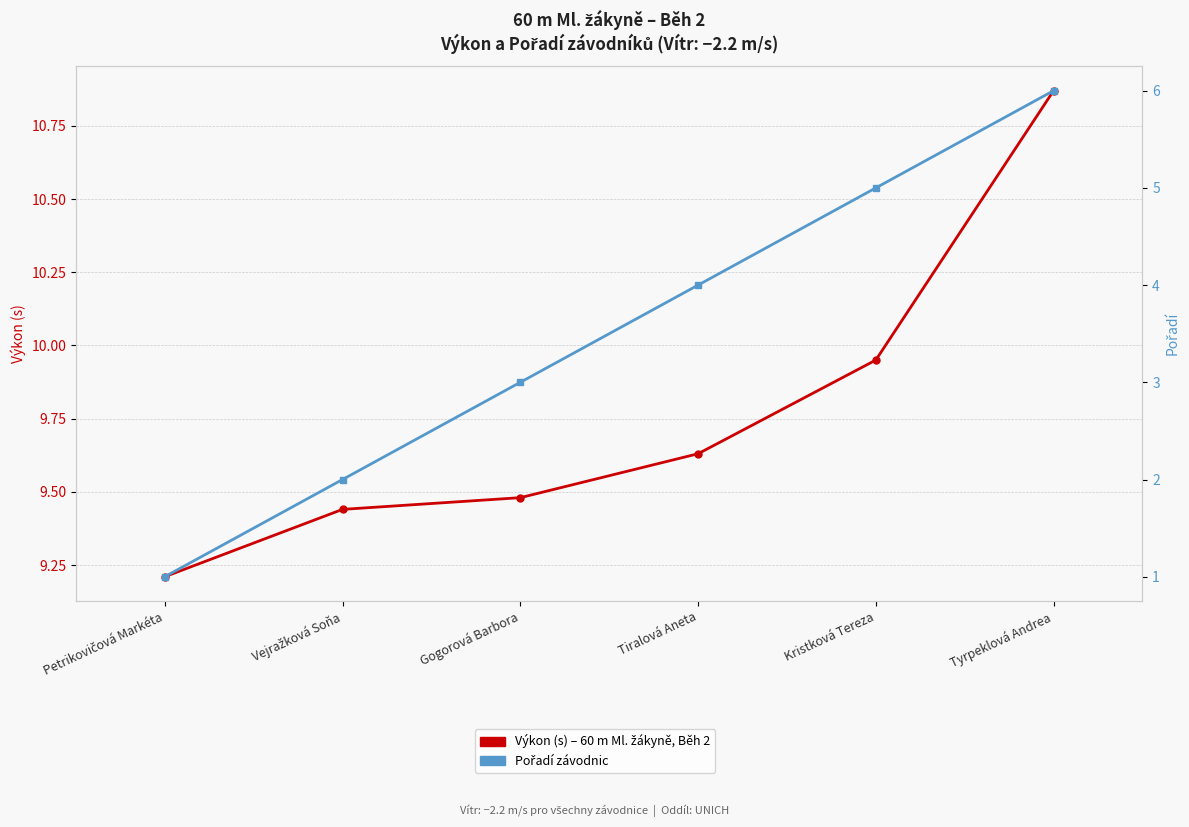

What is the spread (max minus min) of values at Petrikovičová Markéta?

8.2